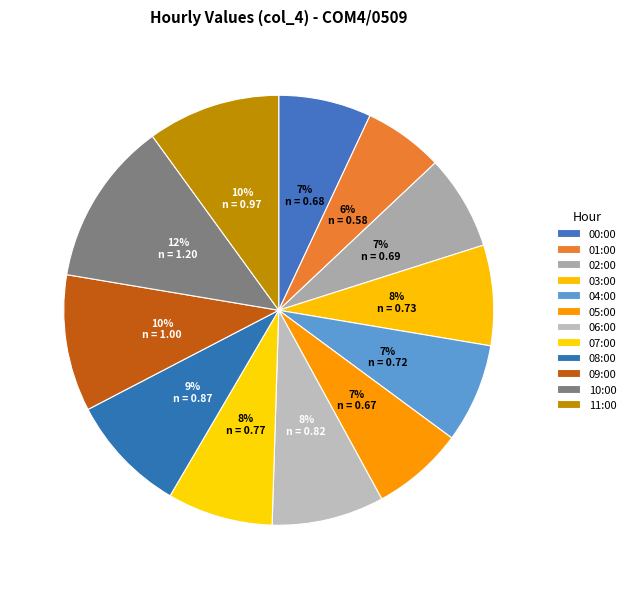

Rank the categories by value from lowest to highest.

01:00, 05:00, 00:00, 02:00, 04:00, 03:00, 07:00, 06:00, 08:00, 11:00, 09:00, 10:00